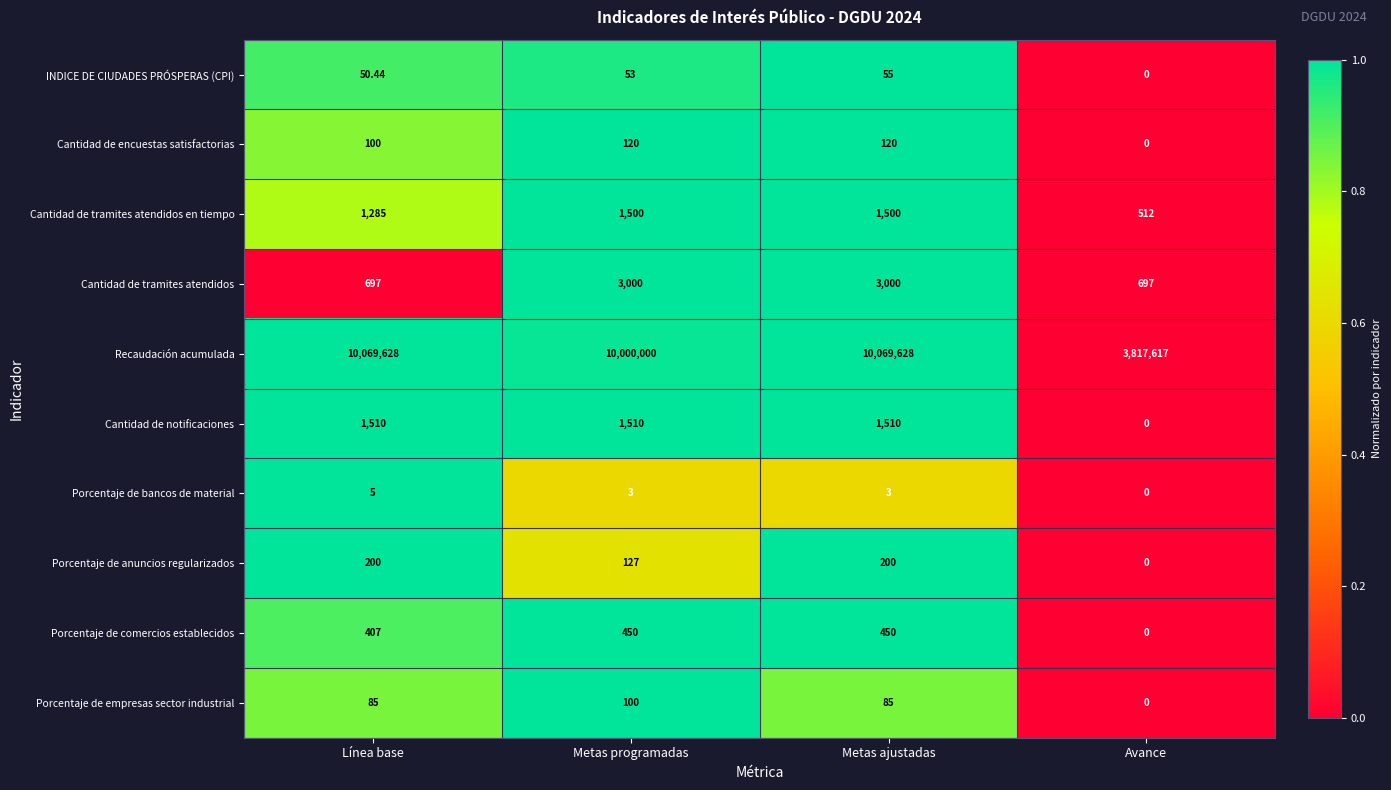

Which category has the lowest value across all series?

Avance